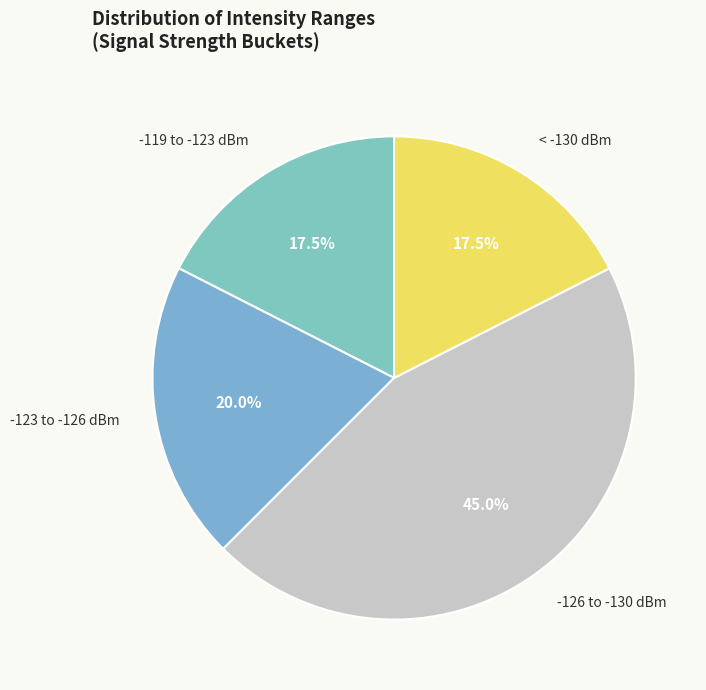

To the nearest percent, what is the difference between the largest and smallest slice percentages?

28%